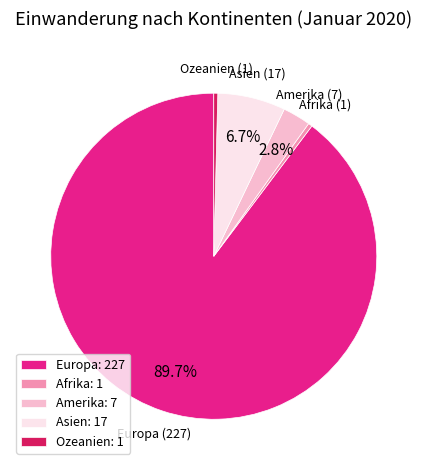

To the nearest percent, what percentage of the pie is Amerika?

3%